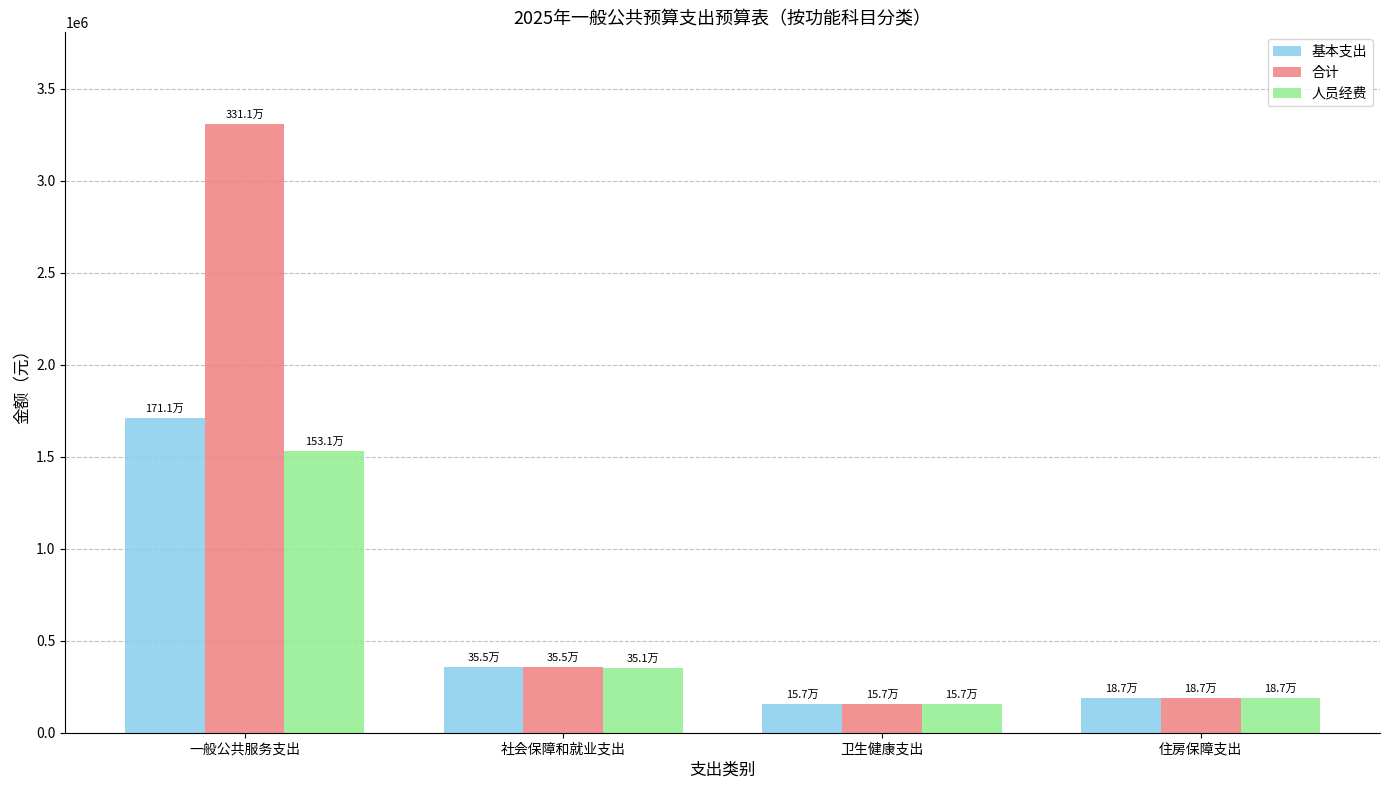

Are the bars grouped side by side (vs. stacked)?

Yes